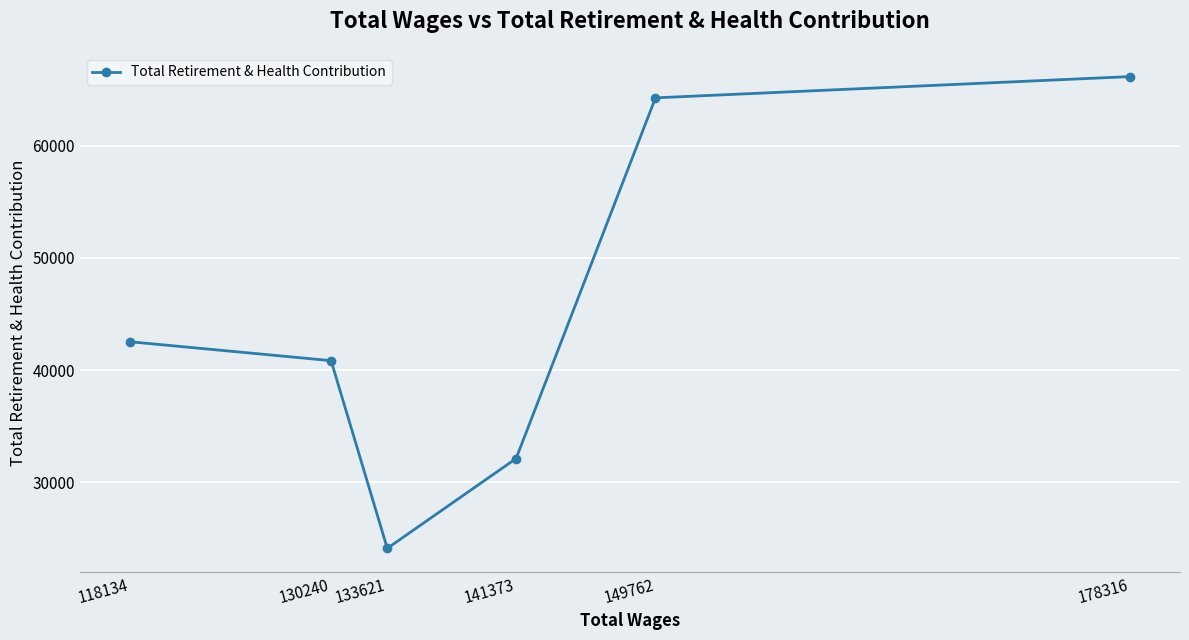

Between 118134 and 149762, which is larger?

149762